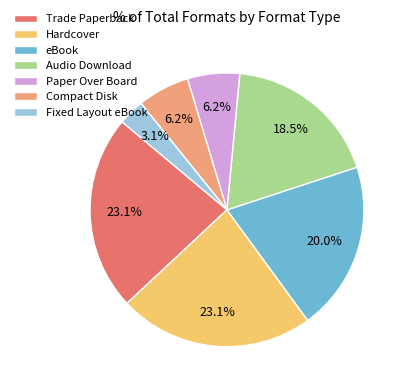

Which category has the smallest portion of the pie?

Fixed Layout eBook